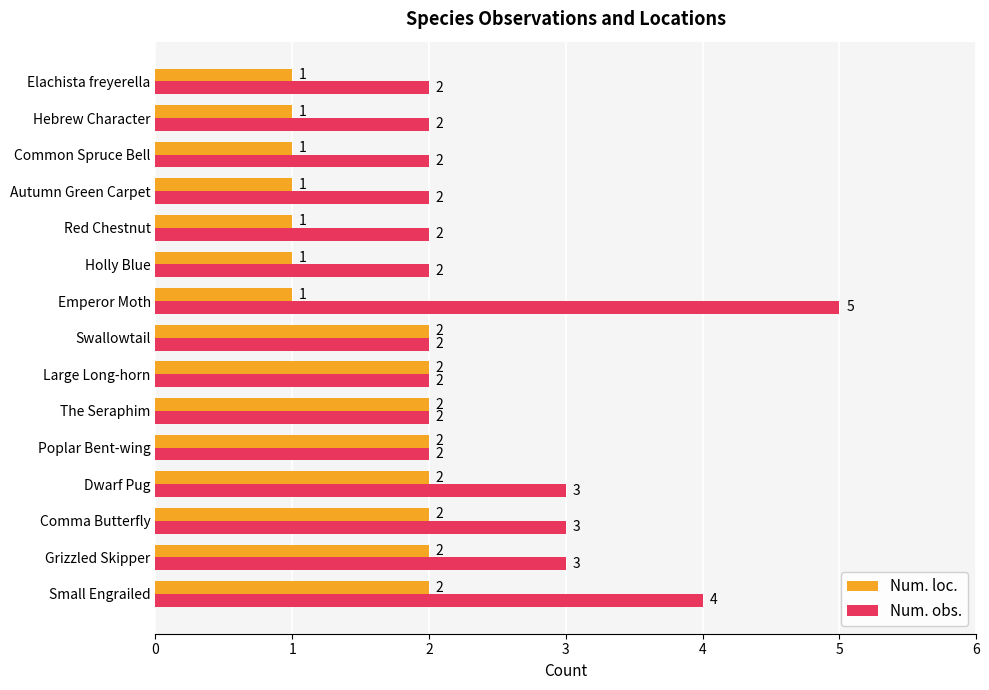

What is the difference between the maximum and minimum values in the Num. obs. series?

3